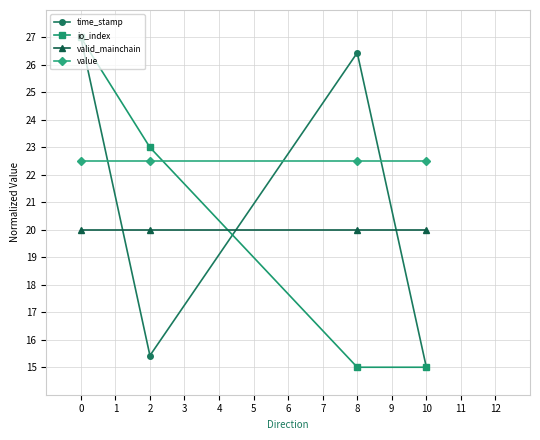

At which label is io_index closest to 21?

2